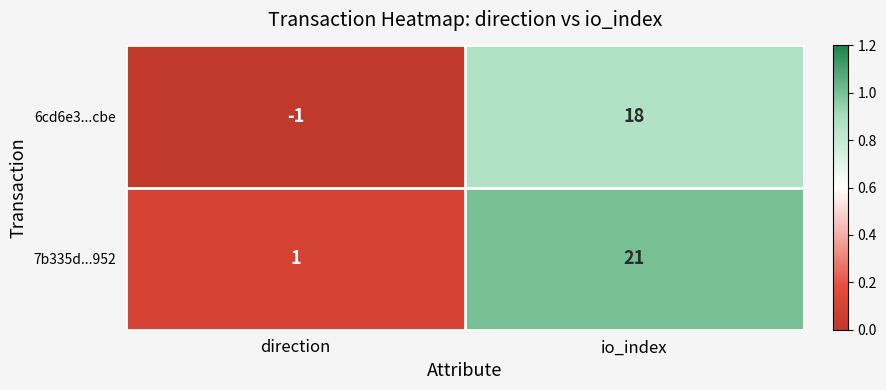

Which label corresponds to the smallest value in the chart?

direction